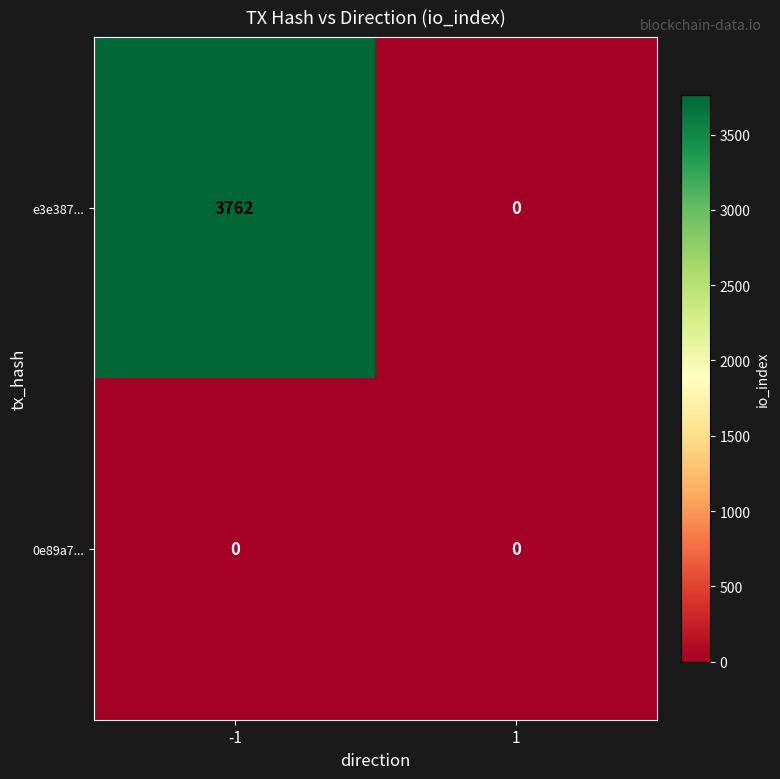

What is the difference between the e3e387... values at -1 and 1?

3762